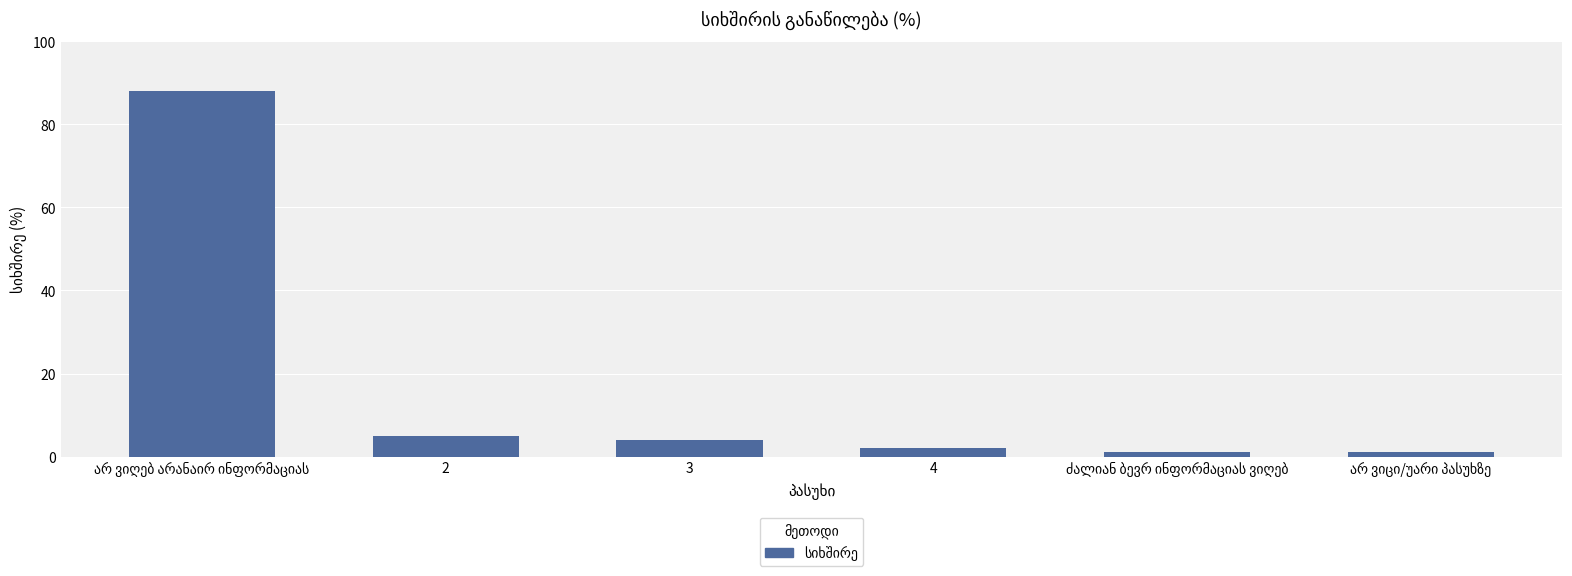

What is the label of the 5th bar from the right?

2